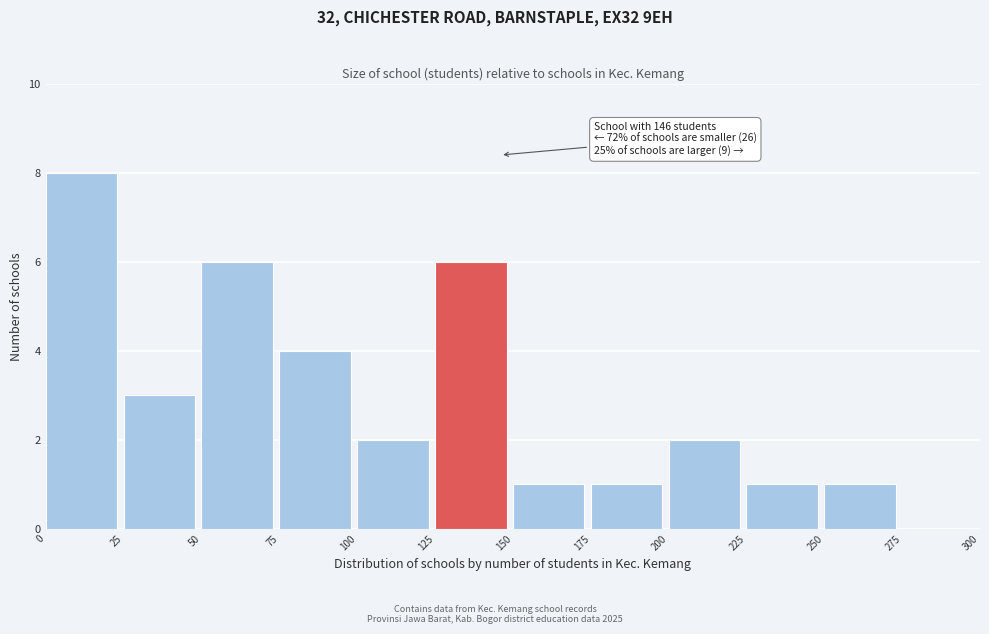

Over which range of the x-axis is the bar tallest?

0 to 25